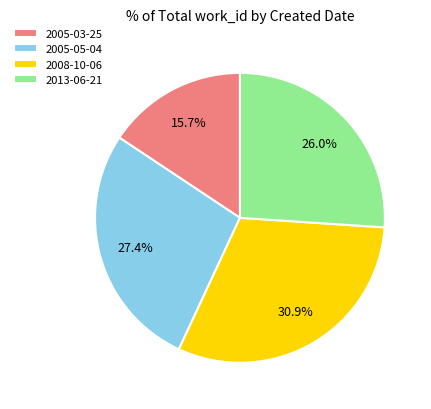

Which slice is the smallest?

2005-03-25